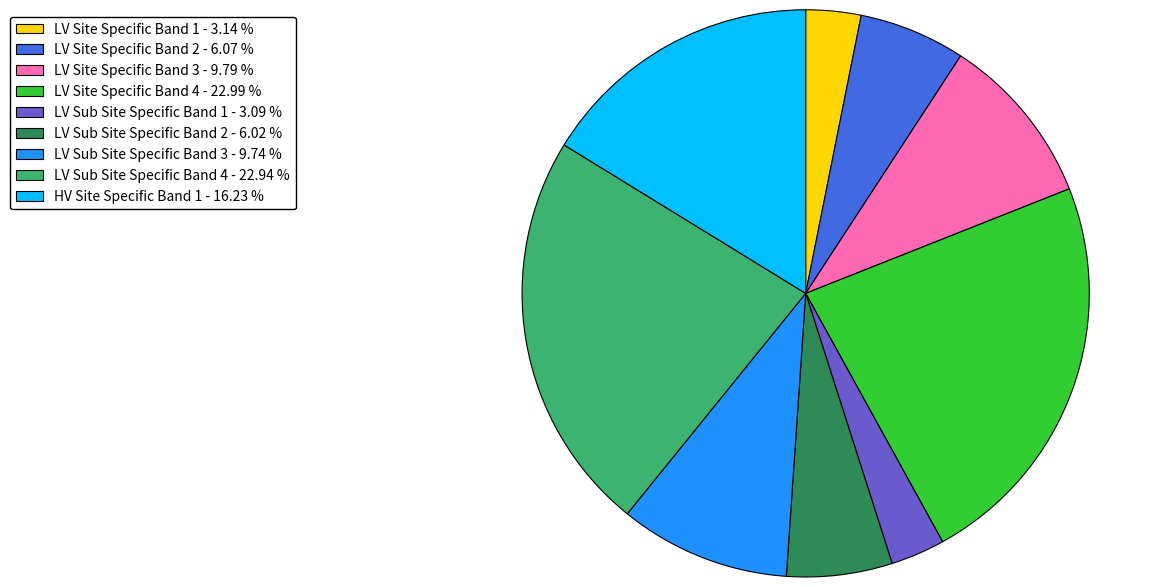

Combined, do LV Site Specific Band 3 - 9.79 % and LV Site Specific Band 2 - 6.07 % account for over 50%?

No